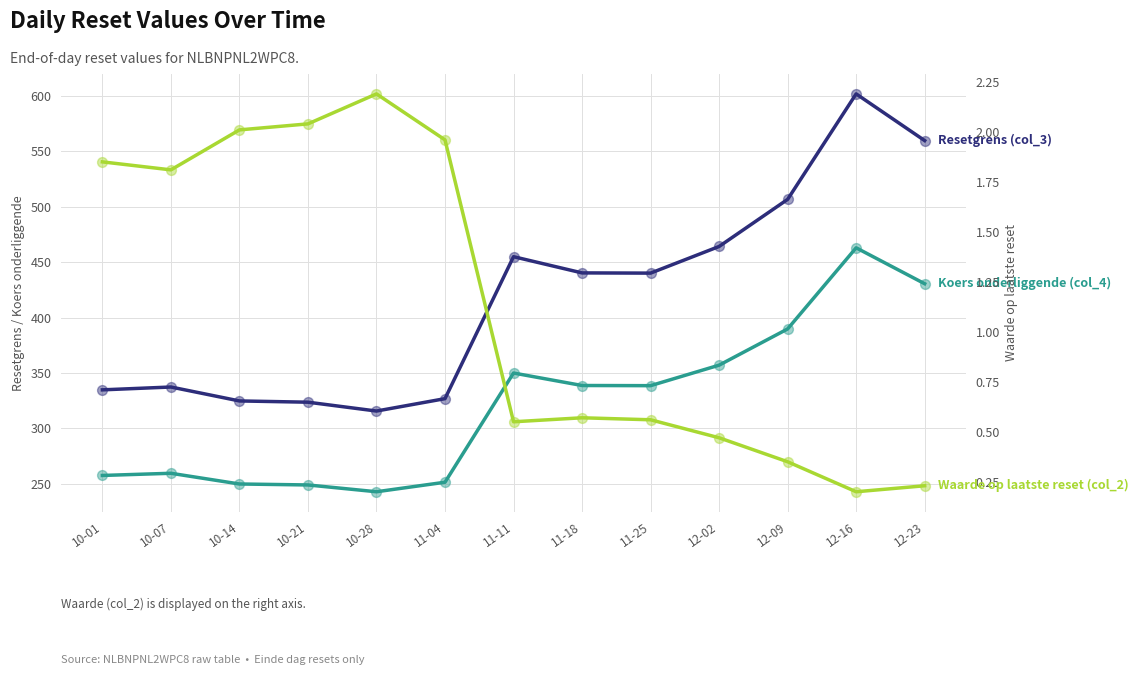

Which series has the largest total across all categories?

Resetgrens (col_3)